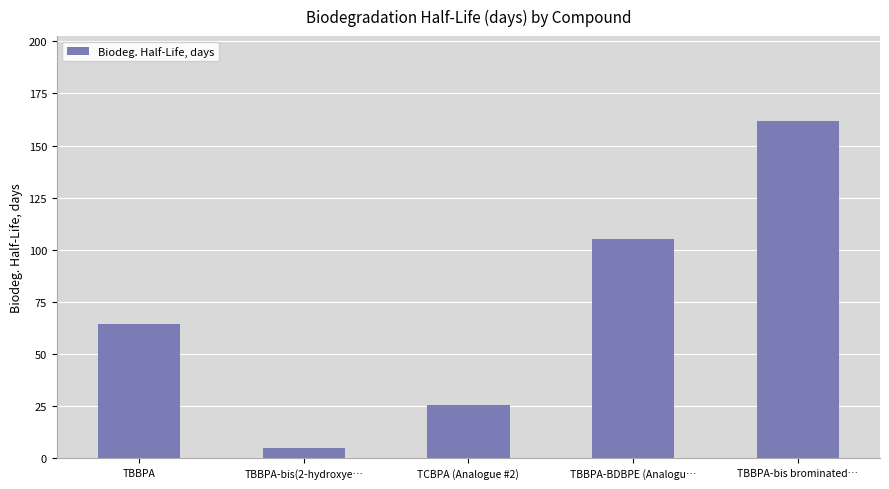

The value at TBBPA is 64.6. True or false?

True